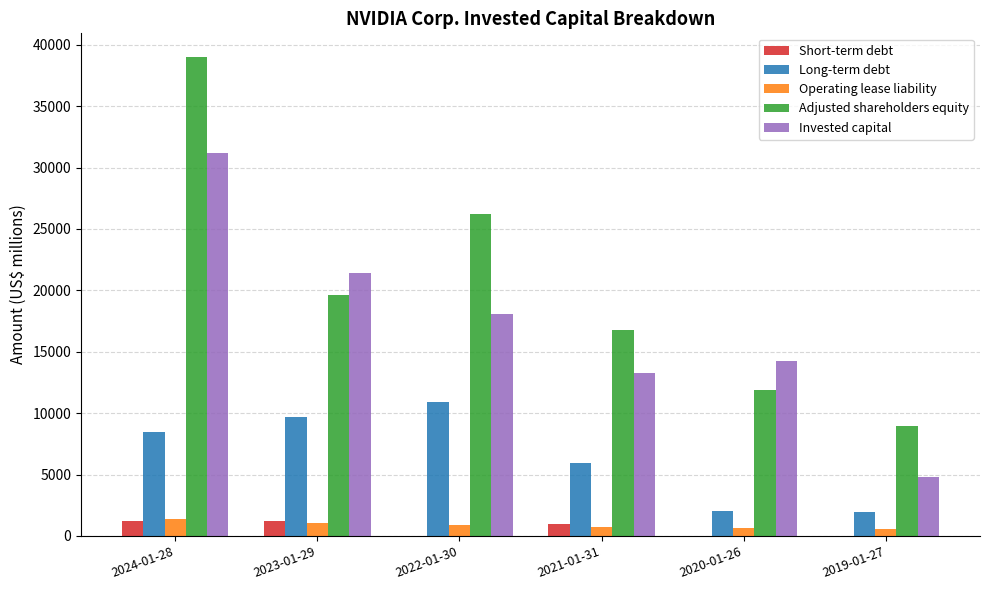

What is the maximum value shown in the chart?

38981